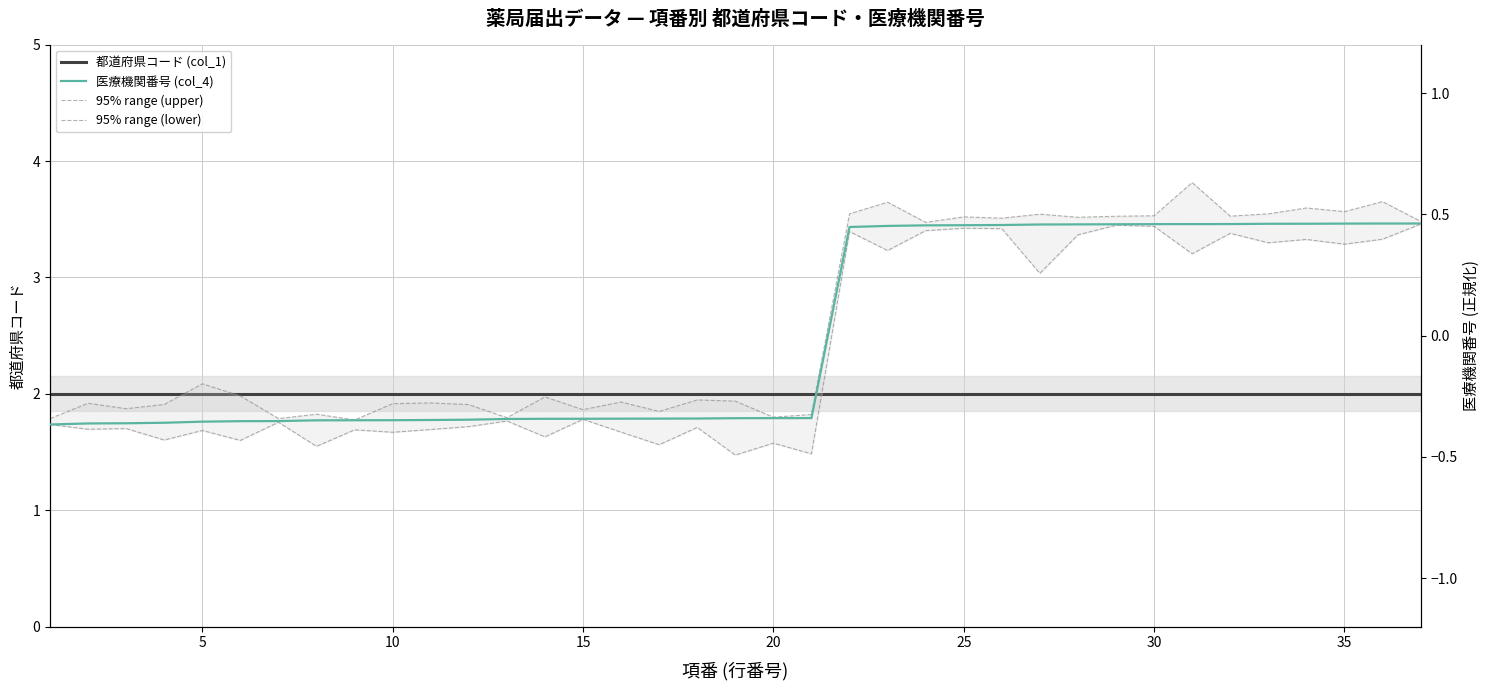

What is the sum of all 95% range (lower) values?

-2.1